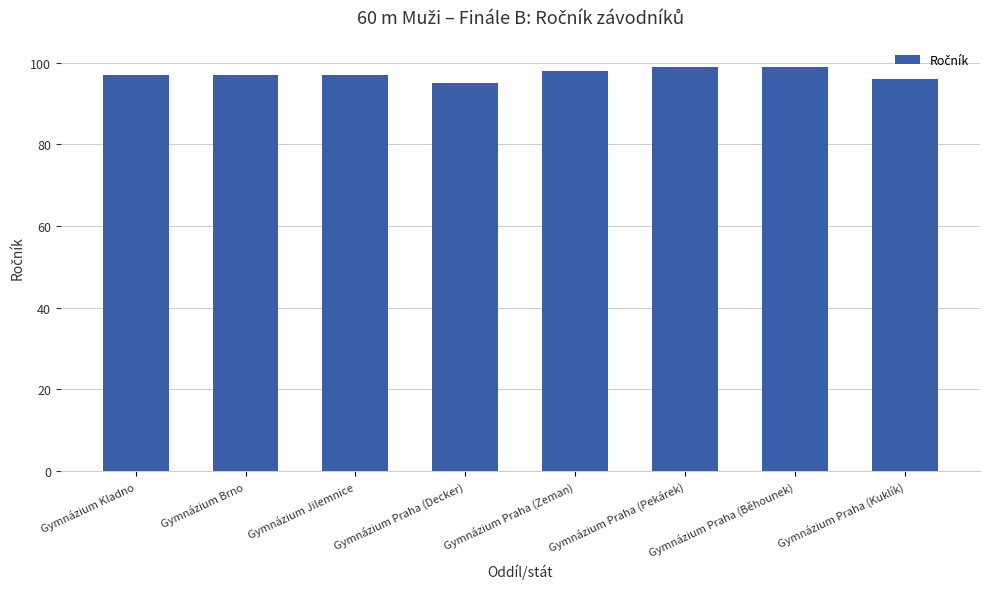

What is the smallest value displayed?

95